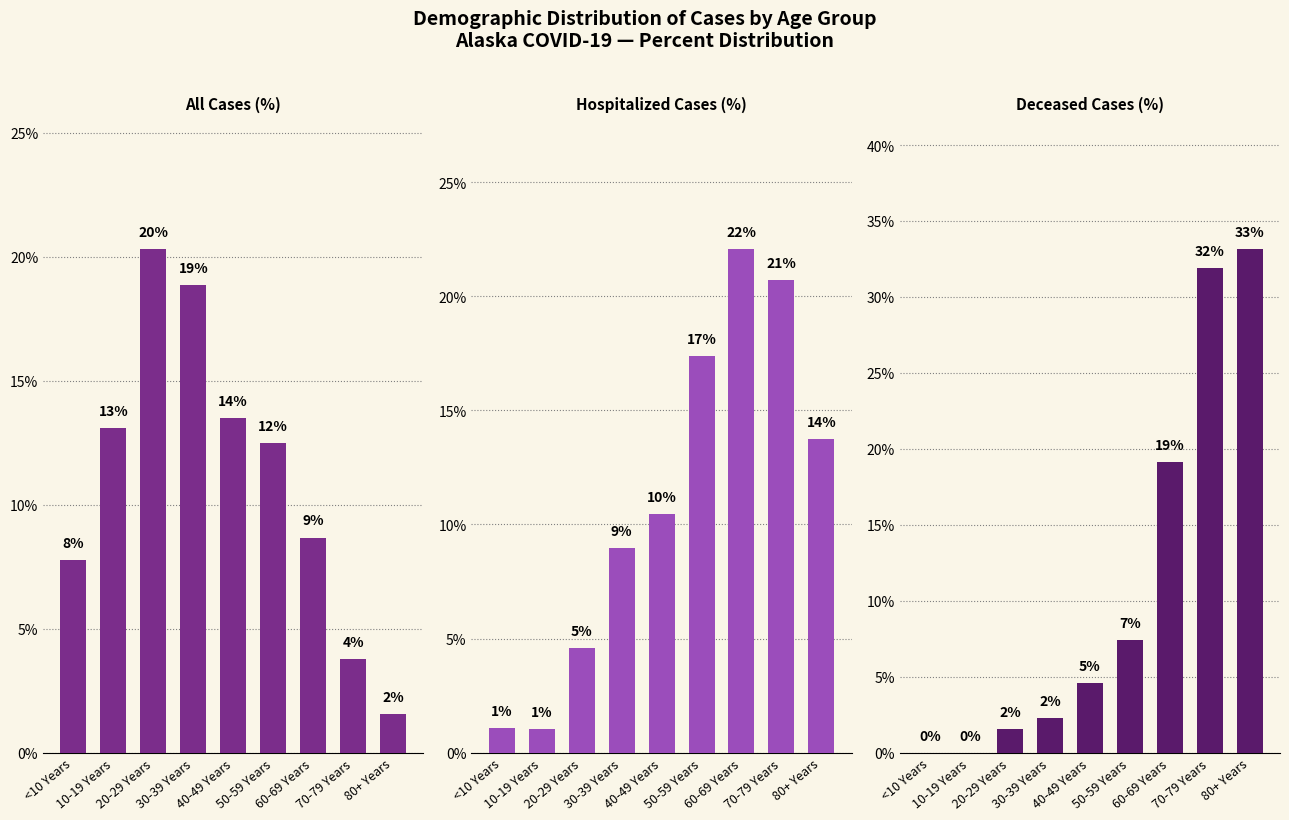

What is the label of the 9th bar from the left?

80+ Years